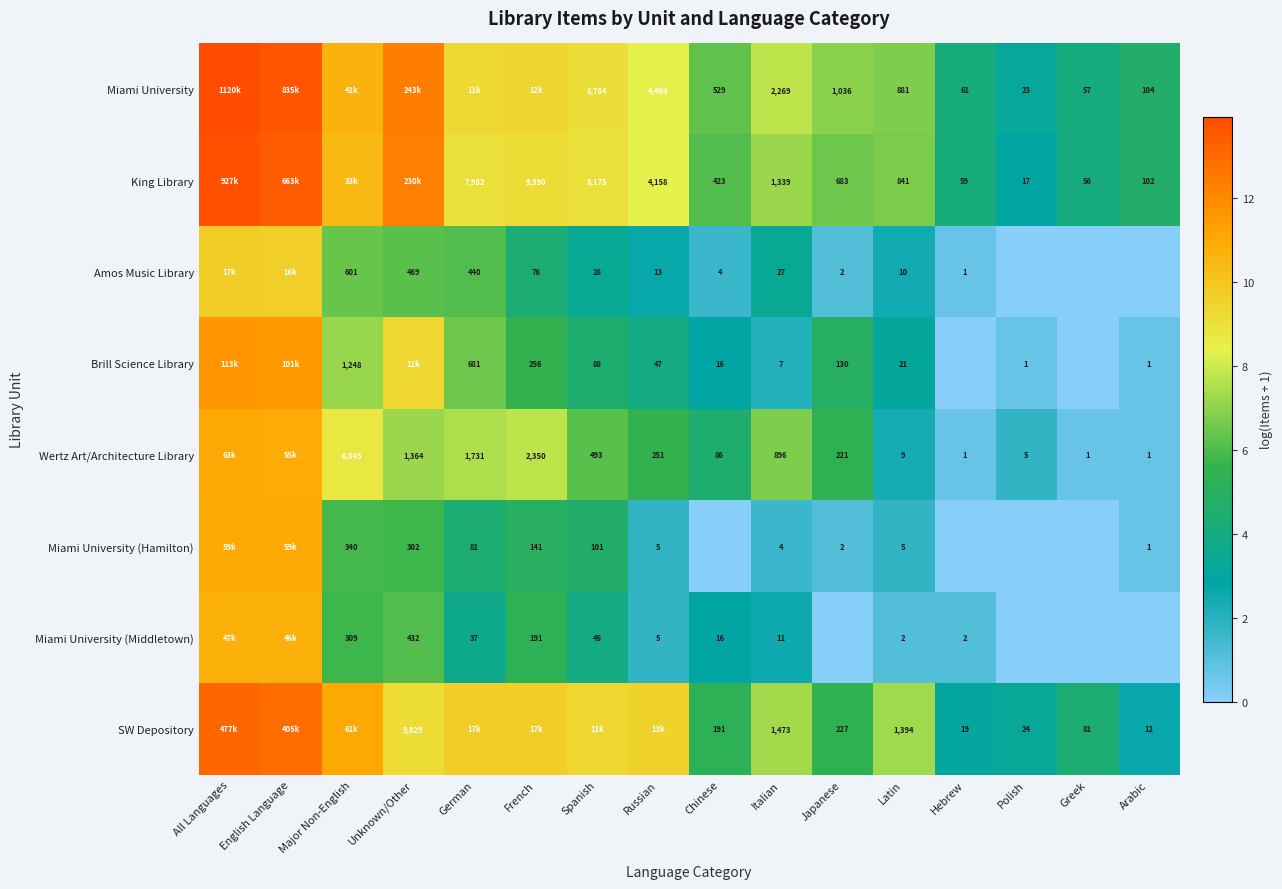

Is the value of Wertz Art/Architecture Library at All Languages greater than the value of King Library at Italian?

Yes